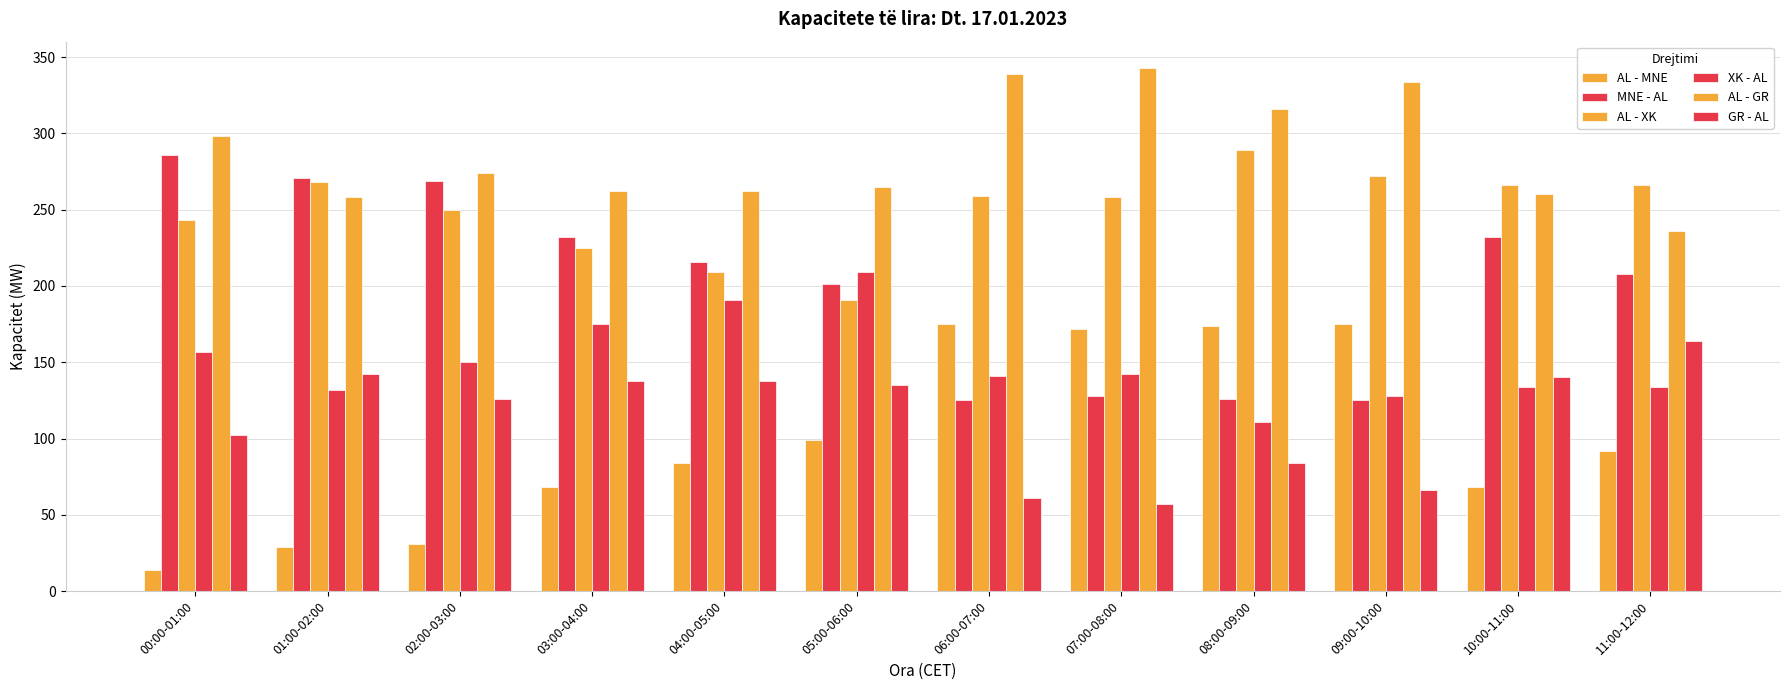

What is the average value of the AL - GR series?

287